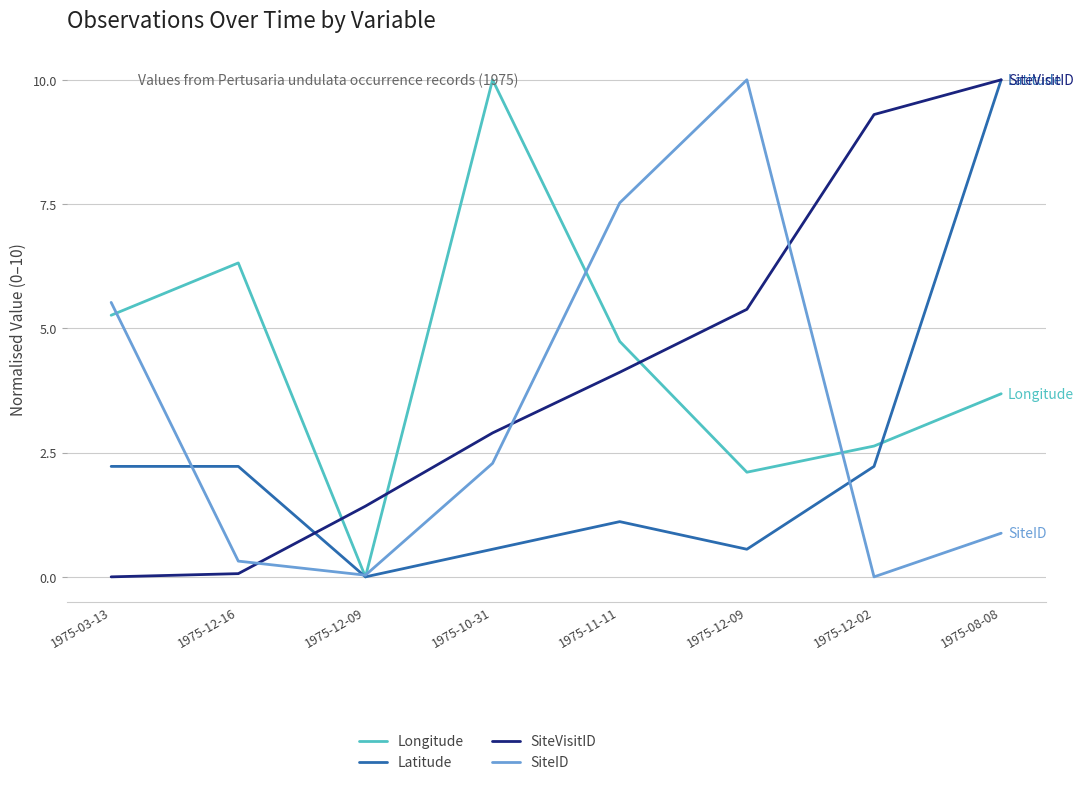

True or false: SiteID and SiteVisitID cross at least once.

True